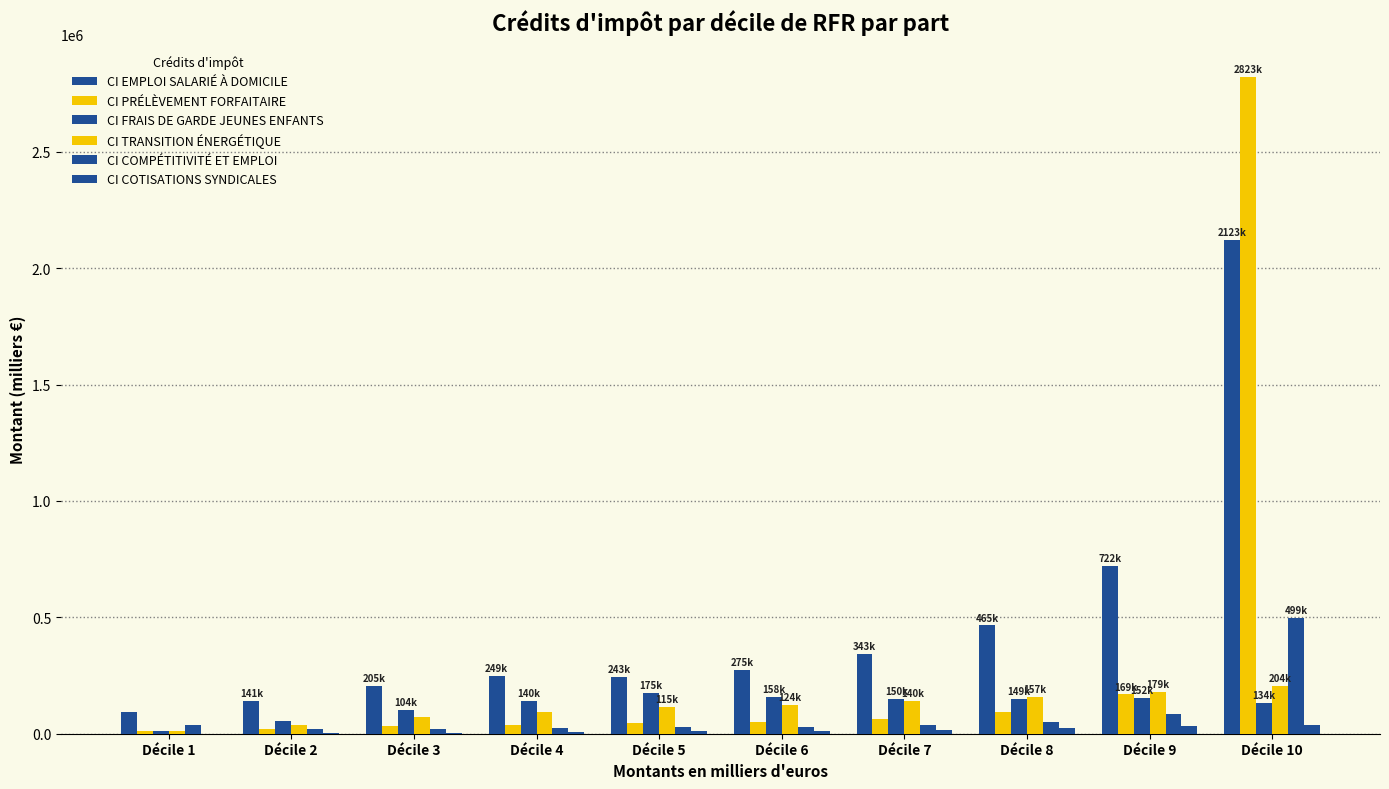

List the series in order of their peak value, lowest first.

CI COTISATIONS SYNDICALES, CI FRAIS DE GARDE JEUNES ENFANTS, CI TRANSITION ÉNERGÉTIQUE, CI COMPÉTITIVITÉ ET EMPLOI, CI EMPLOI SALARIÉ À DOMICILE, CI PRÉLÈVEMENT FORFAITAIRE